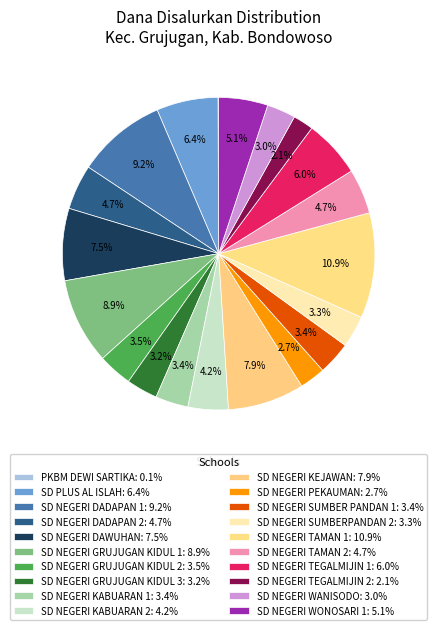

Count the number of slices in the pie.

20